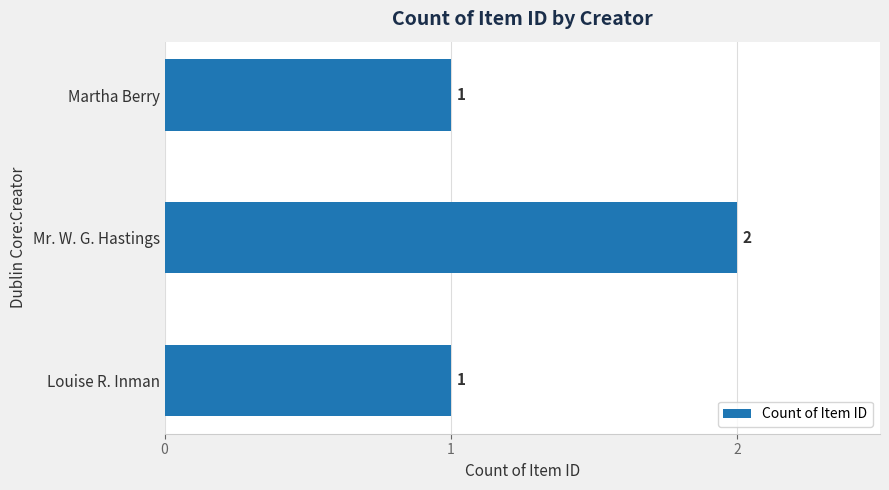

Are the bars grouped side by side (vs. stacked)?

No